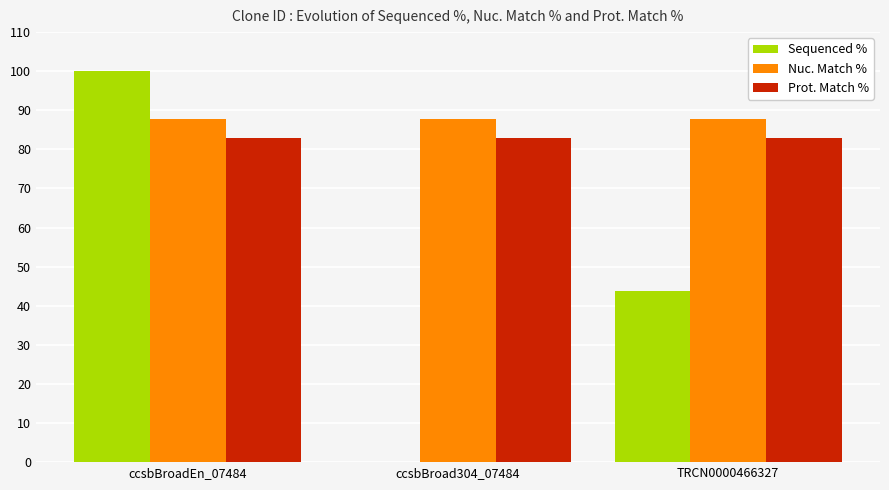

At which category is the sum across all series the highest?

ccsbBroadEn_07484